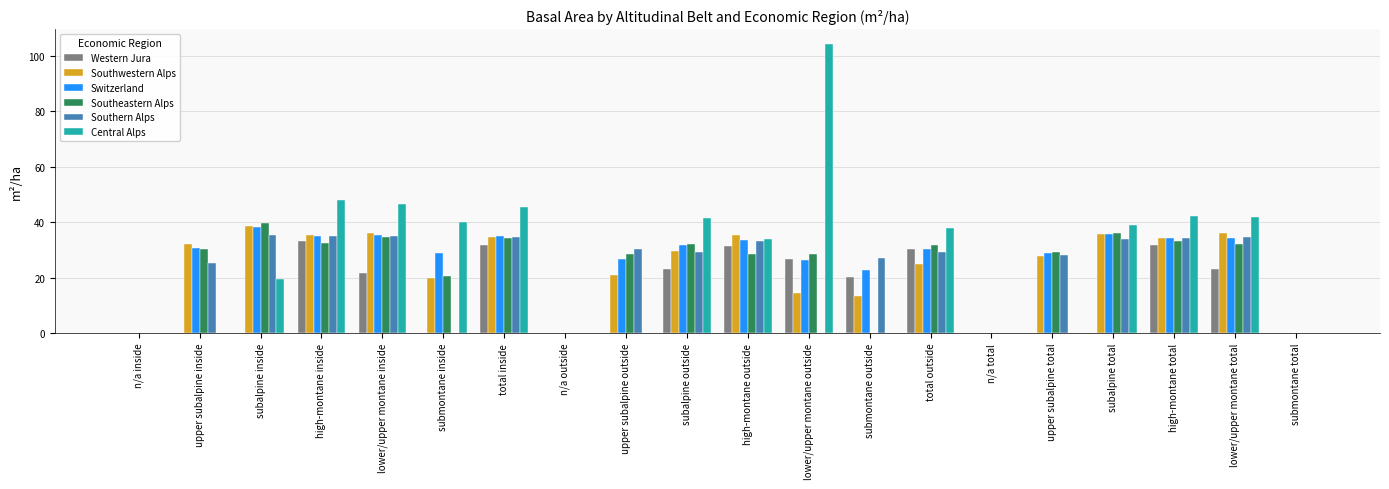

What is the maximum value shown in the chart?

104.4